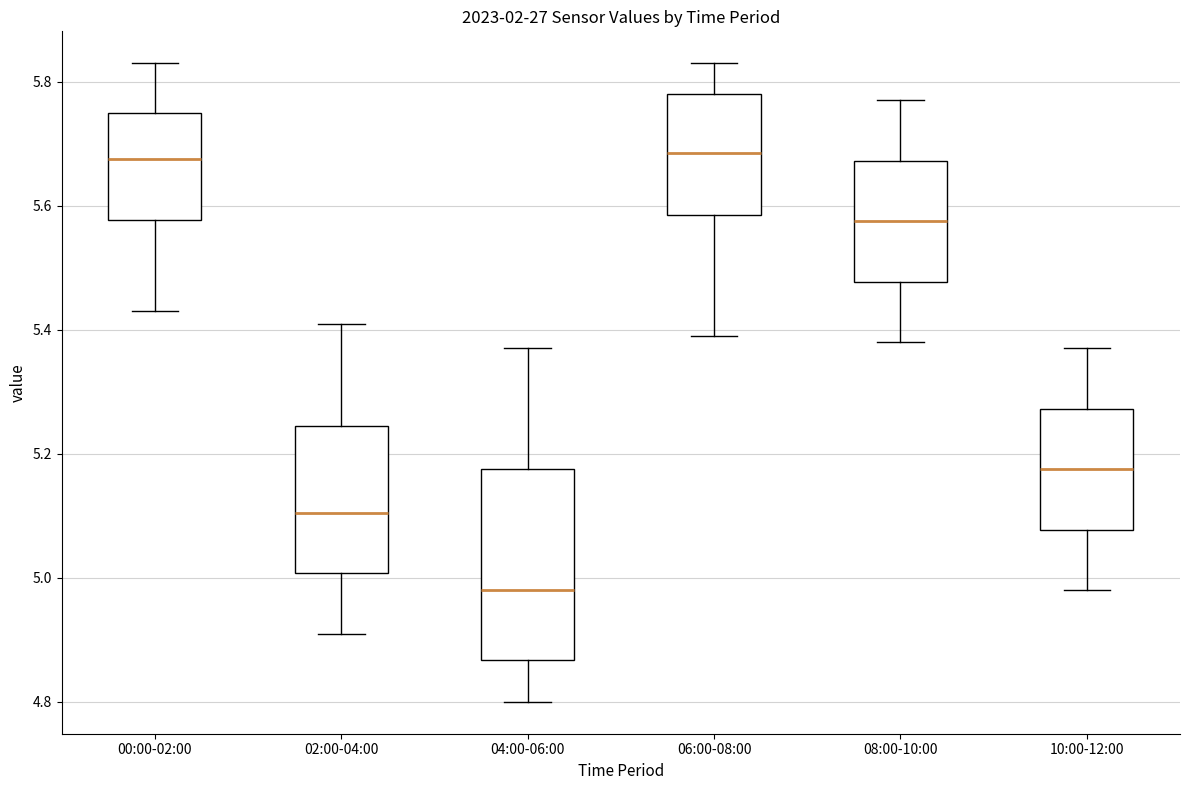

Reading left to right, read every box against the y-axis: the position of its median line, the range the box covers, and the ends of its whiskers. The values are not printed on the chart, so give them approximately, as read against the axis.

00:00-02:00: median 5.68, box 5.58 to 5.76, whiskers 5.44 to 5.84
02:00-04:00: median 5.10, box 5.00 to 5.24, whiskers 4.92 to 5.42
04:00-06:00: median 4.98, box 4.86 to 5.18, whiskers 4.80 to 5.38
06:00-08:00: median 5.68, box 5.58 to 5.78, whiskers 5.40 to 5.84
08:00-10:00: median 5.58, box 5.48 to 5.68, whiskers 5.38 to 5.78
10:00-12:00: median 5.18, box 5.08 to 5.28, whiskers 4.98 to 5.38